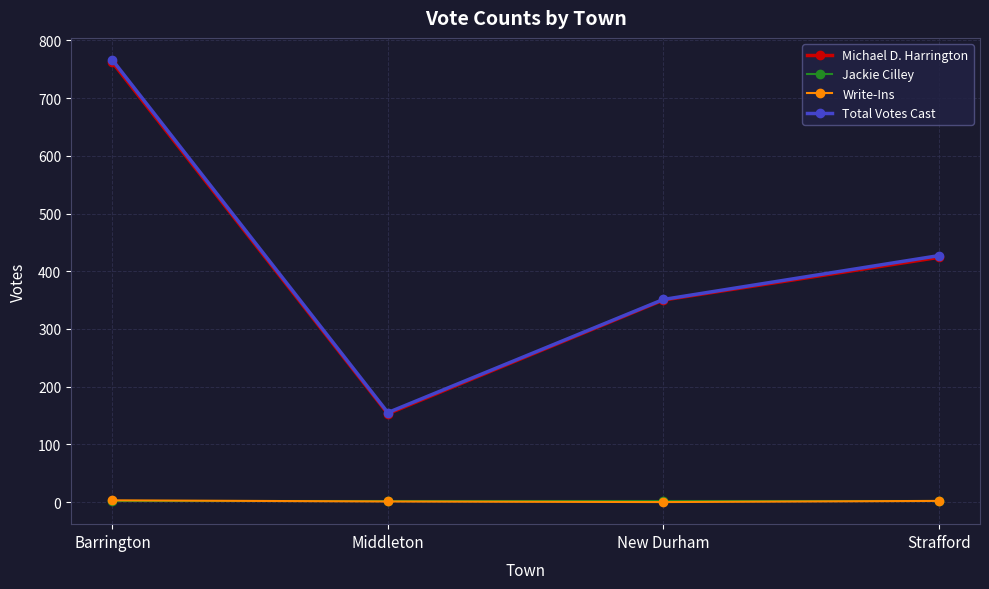

True or false: Total Votes Cast and Write-Ins cross at least once.

False